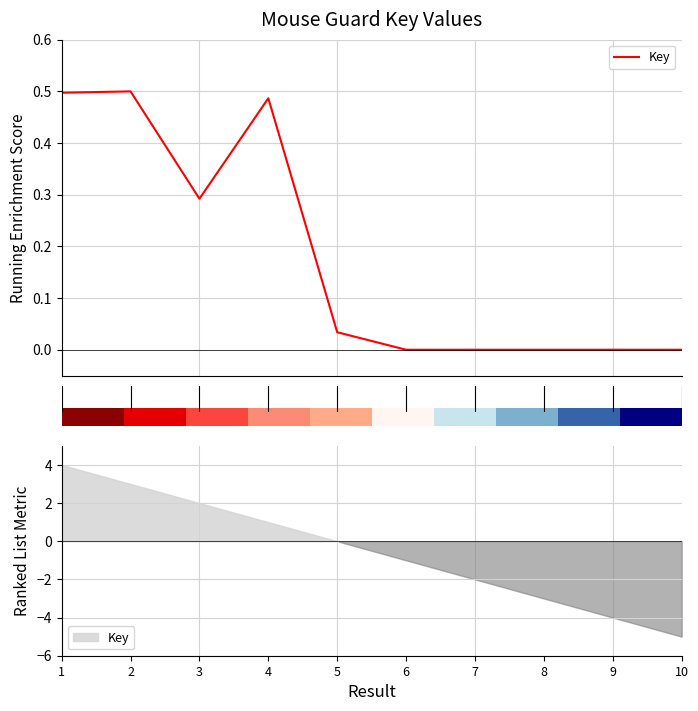

At which category does the chart reach its minimum across all series?

10